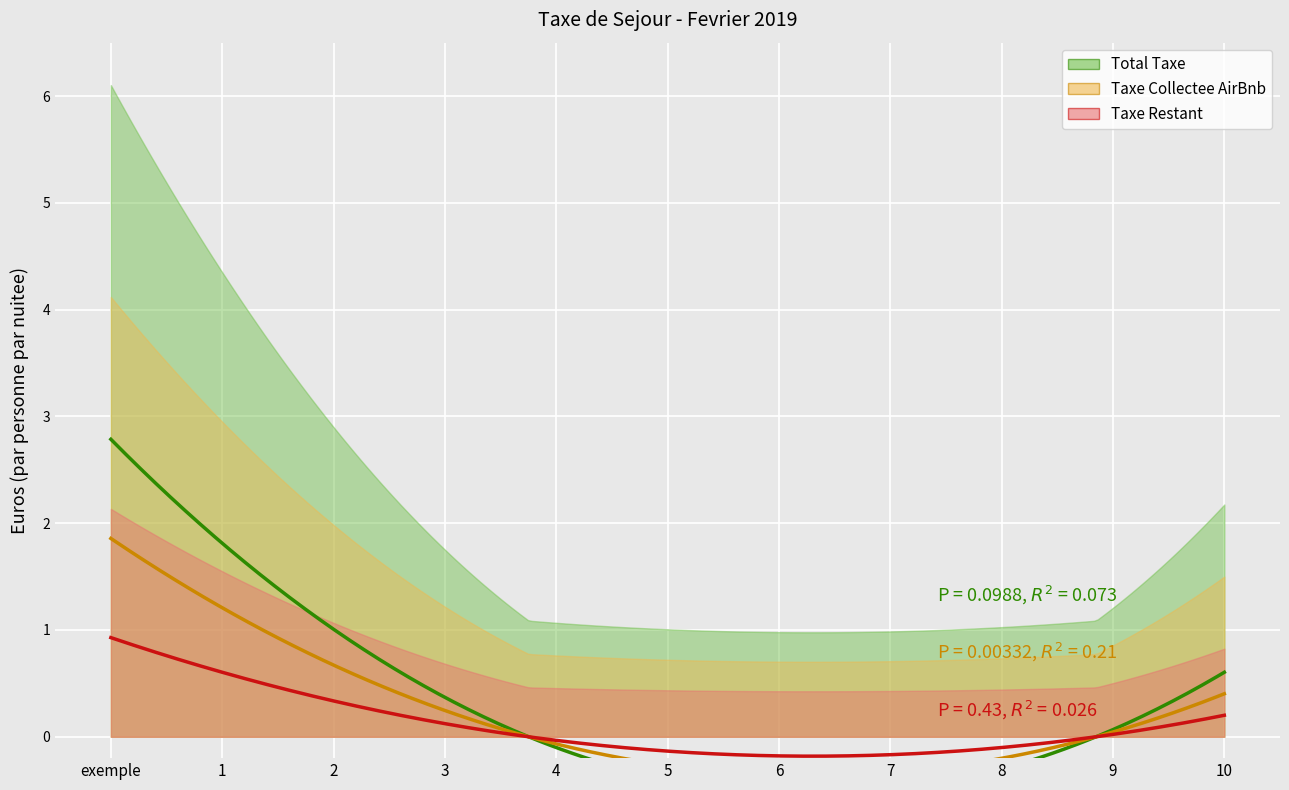

Is the value of Total Taxe at 7 greater than the value of Taxe Restant at 4?

No